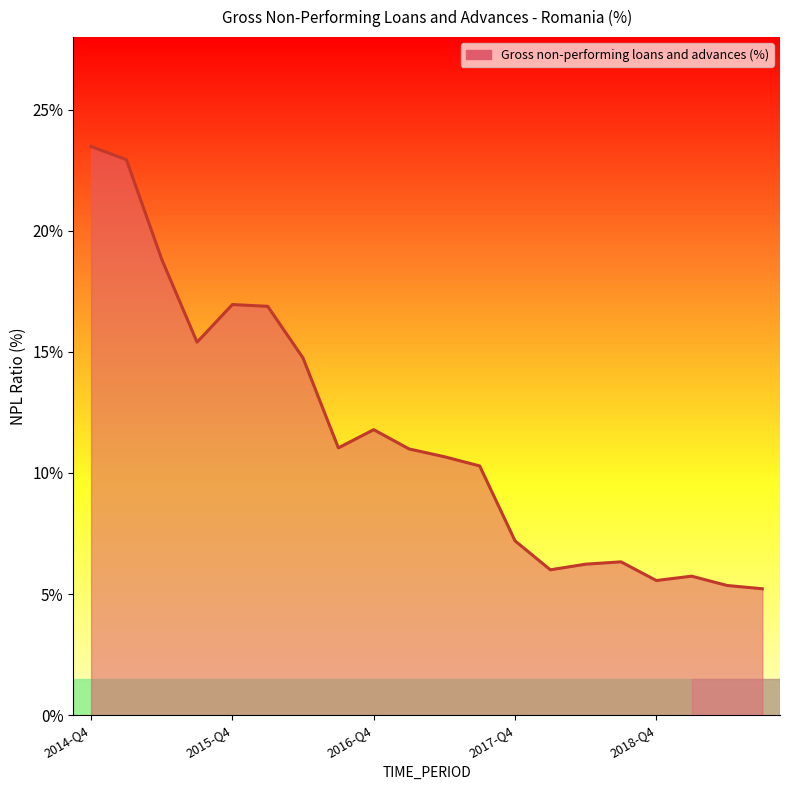

What is the difference between the maximum and minimum values?

18.3